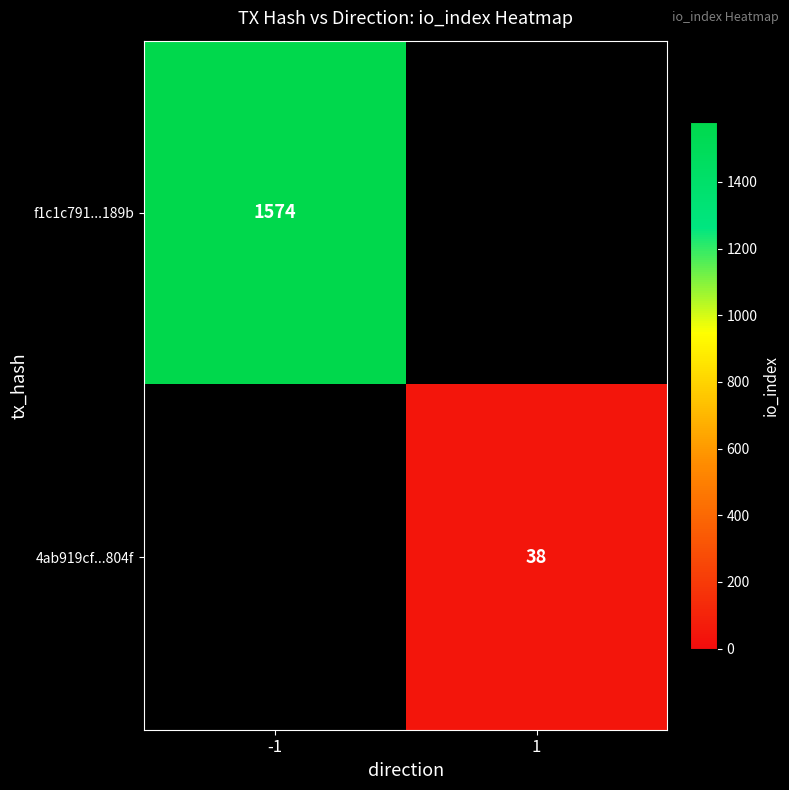

Is it true that 4ab919cf...804f equals 57 at 1?

False